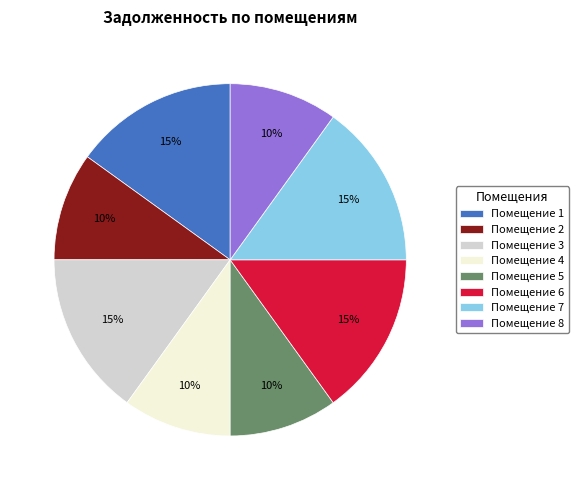

To the nearest percent, what is the difference between the largest and smallest slice percentages?

5%